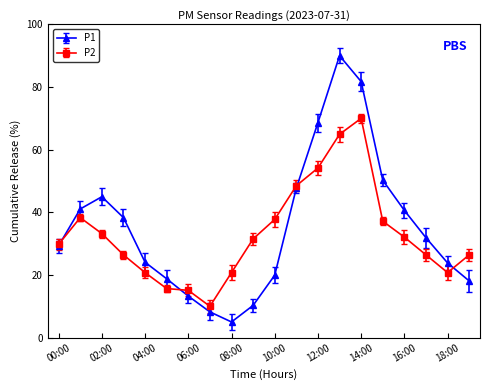

List the series in order of their peak value, highest first.

P1, P2